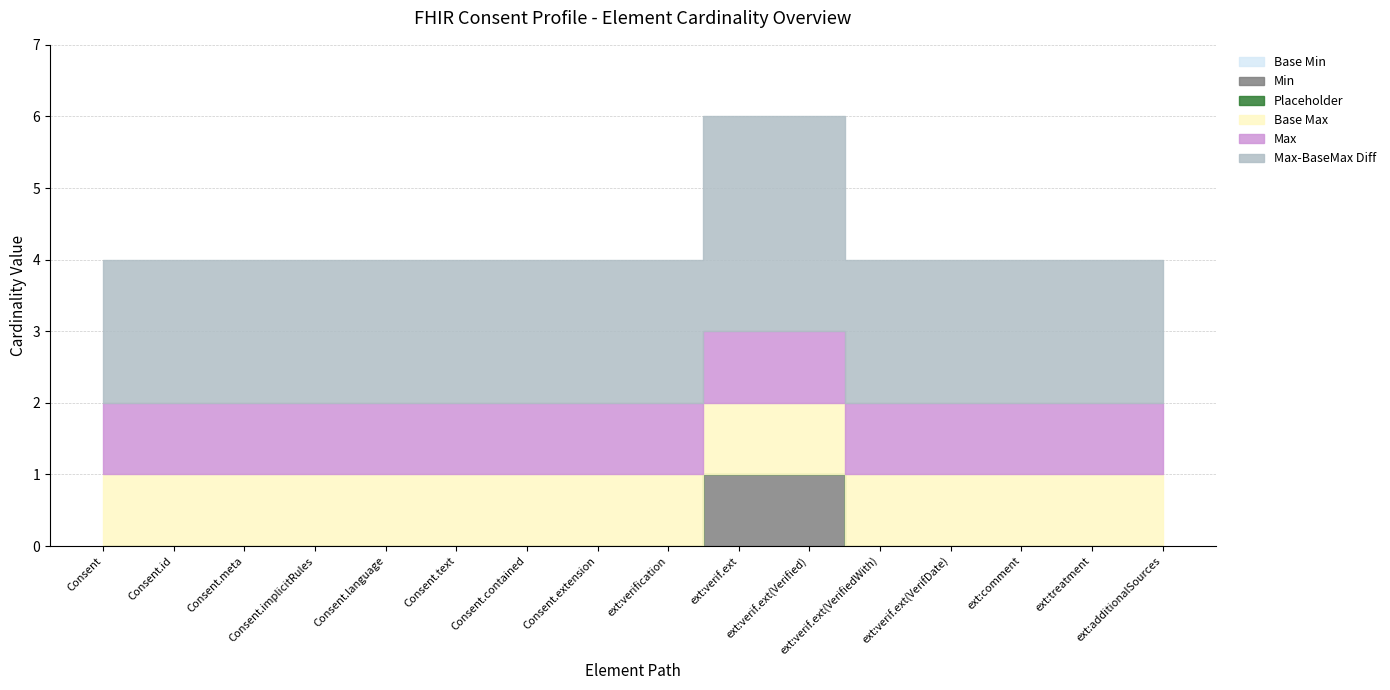

How many data points does each series have?

16